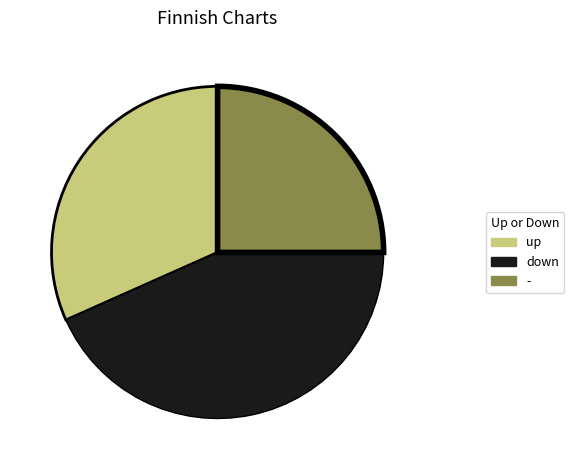

Is the sum of down and up greater than half?

Yes